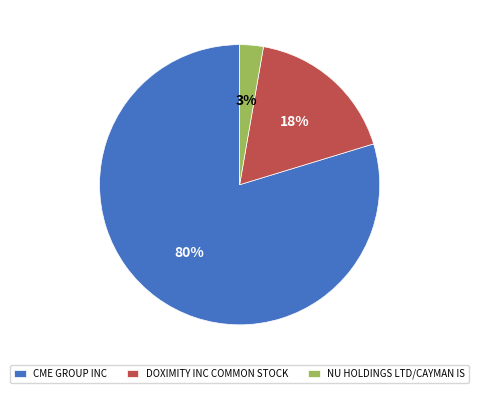

To the nearest percent, what portion does DOXIMITY INC COMMON STOCK represent?

18%